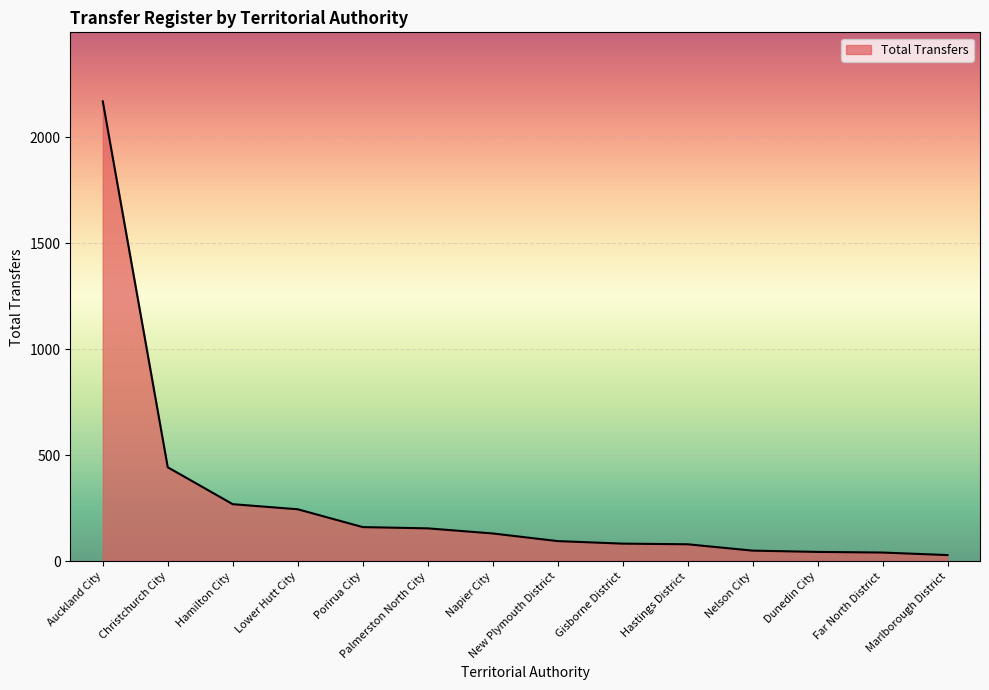

What is the greatest value displayed?

2169